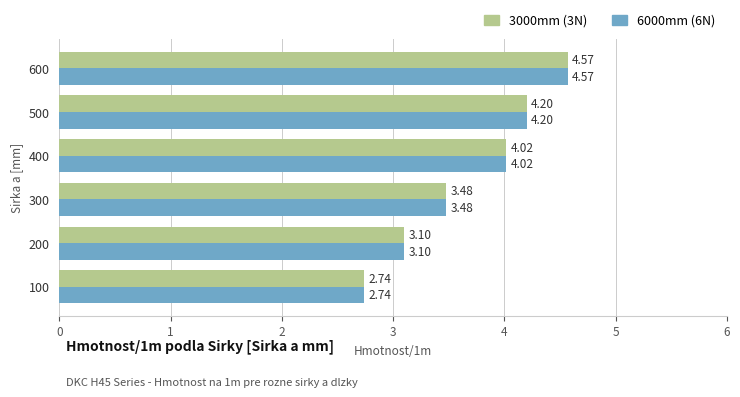

Which label corresponds to the largest value in the chart?

600